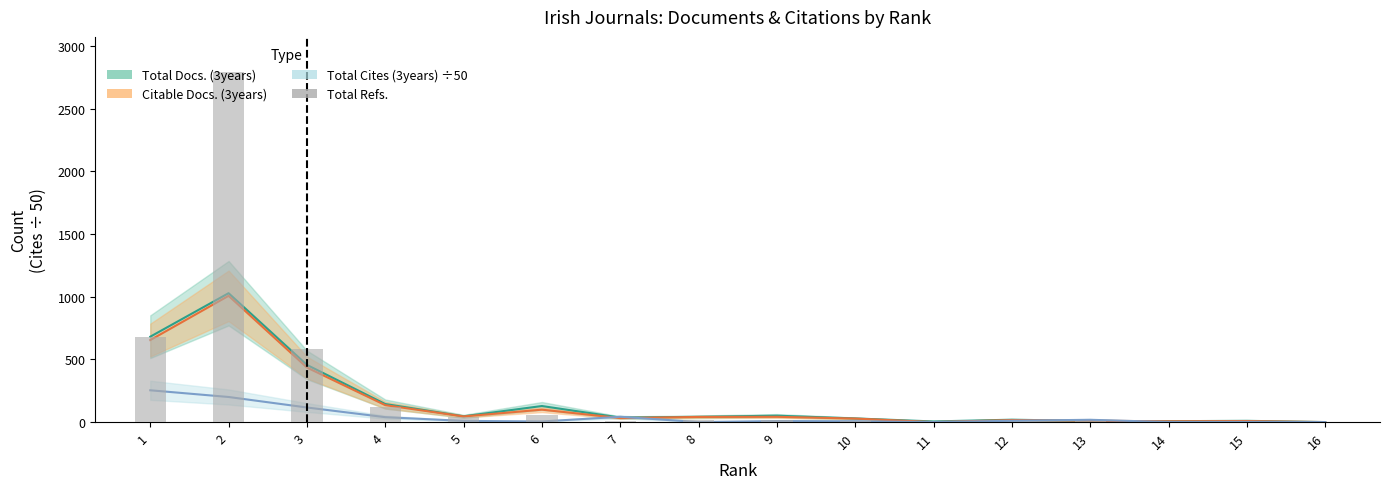

True or false: the data shows 43 at 5.

True